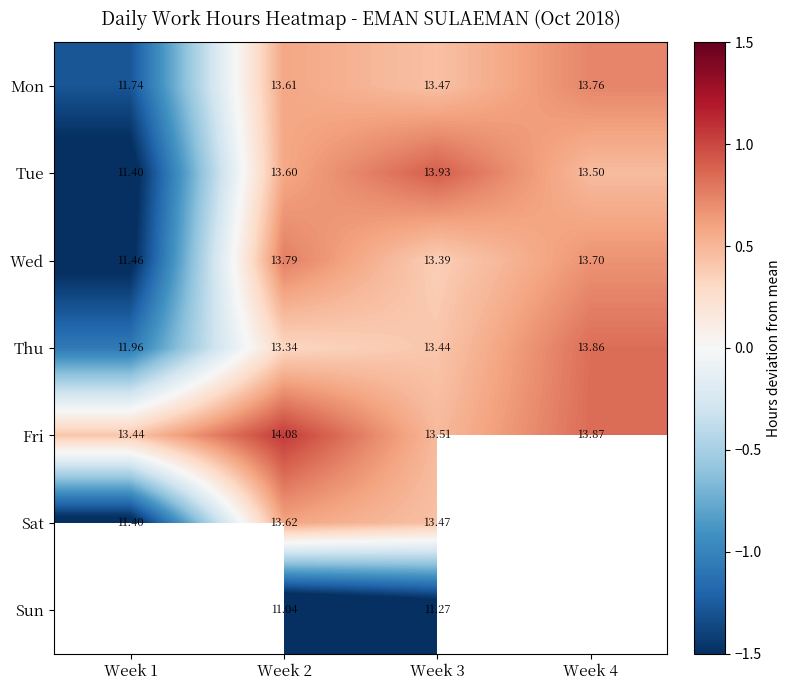

Which series changed the most between Week 2 and Week 3?

Fri